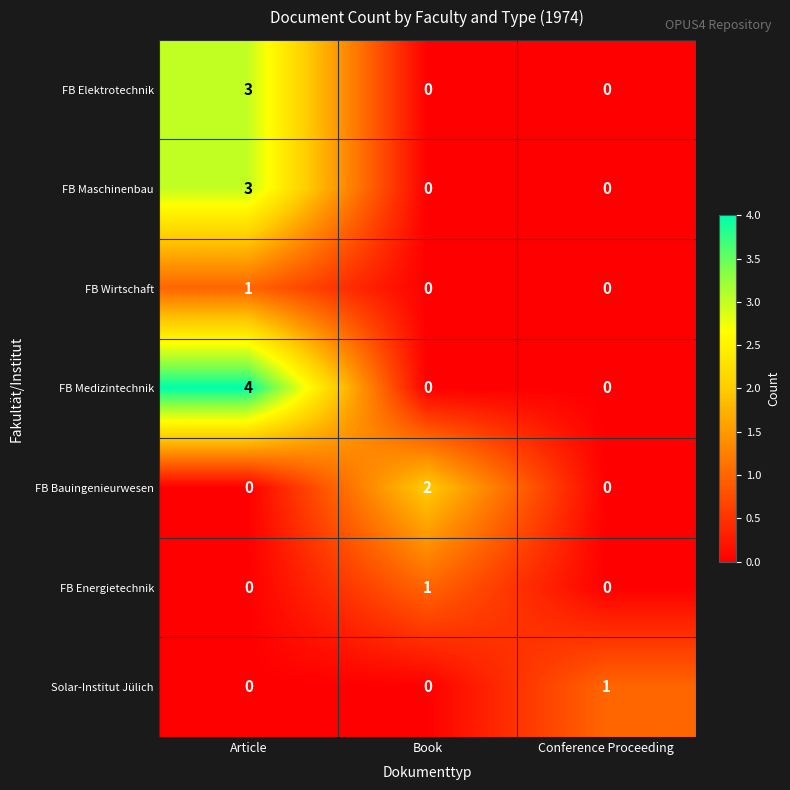

The value of Solar-Institut Jülich at Book is -1. True or false?

False